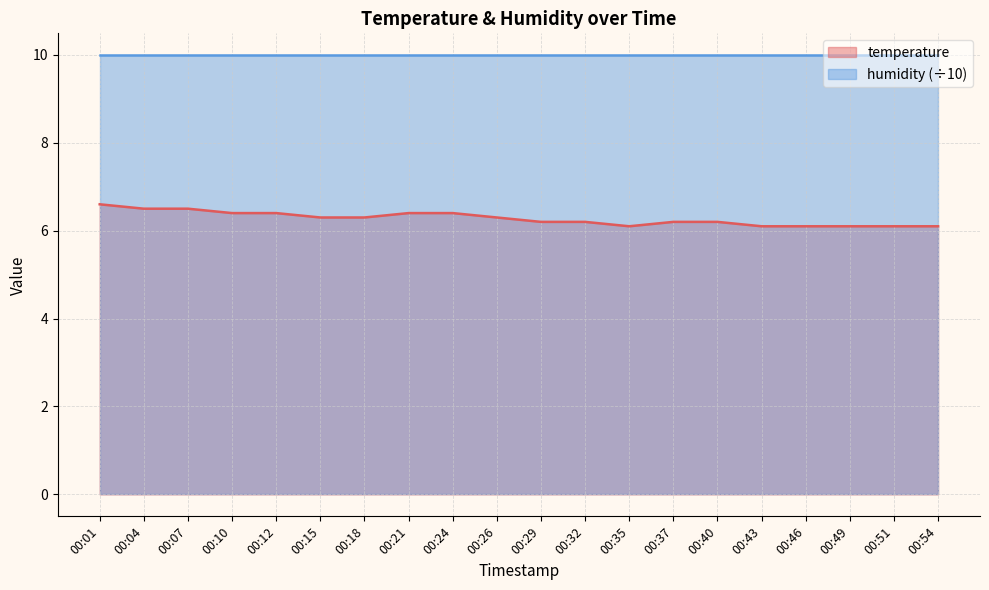

What is the value of the 16th point from the left?

6.1